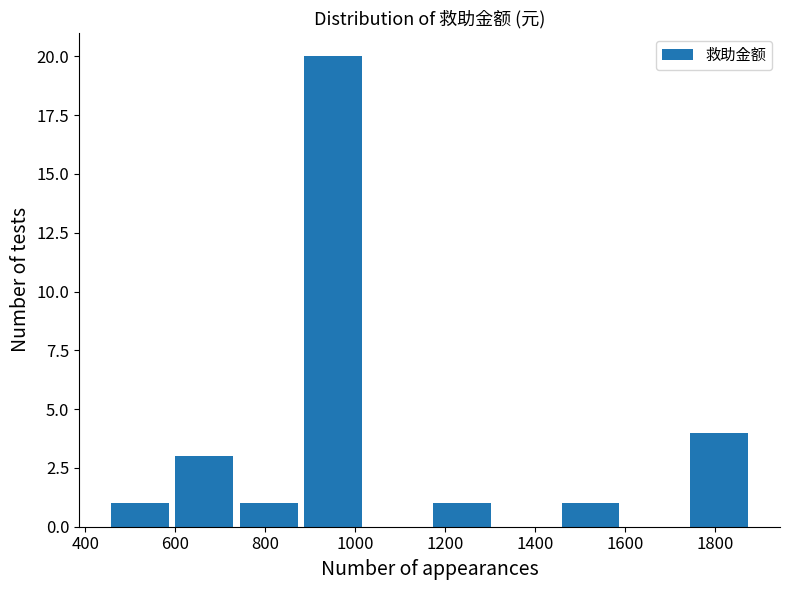

How tall is the bar that spans 600 to 740 on the x-axis? Neither the bar edges nor the heights are printed on the chart, so give them approximately, as read against the axes.

3